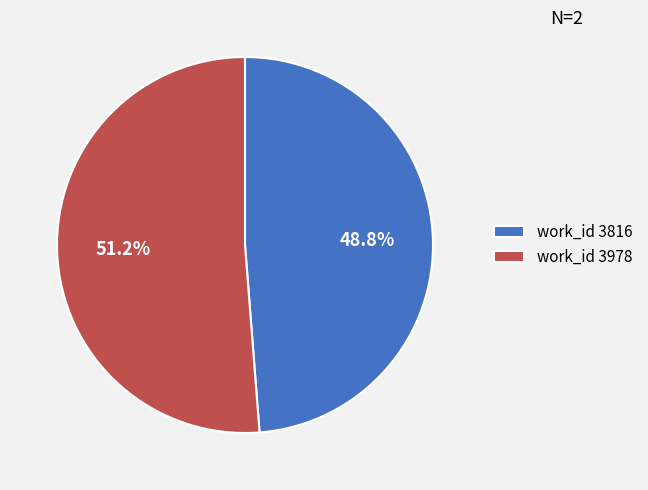

Does any single category account for the majority?

Yes